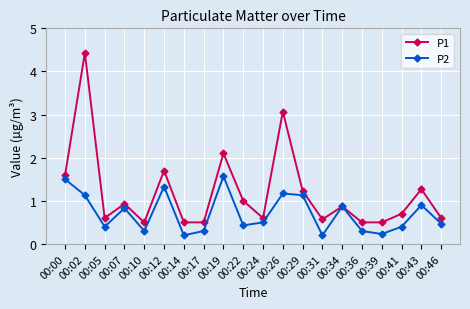

The P2 series shows 0.2 at 00:14. True or false?

True